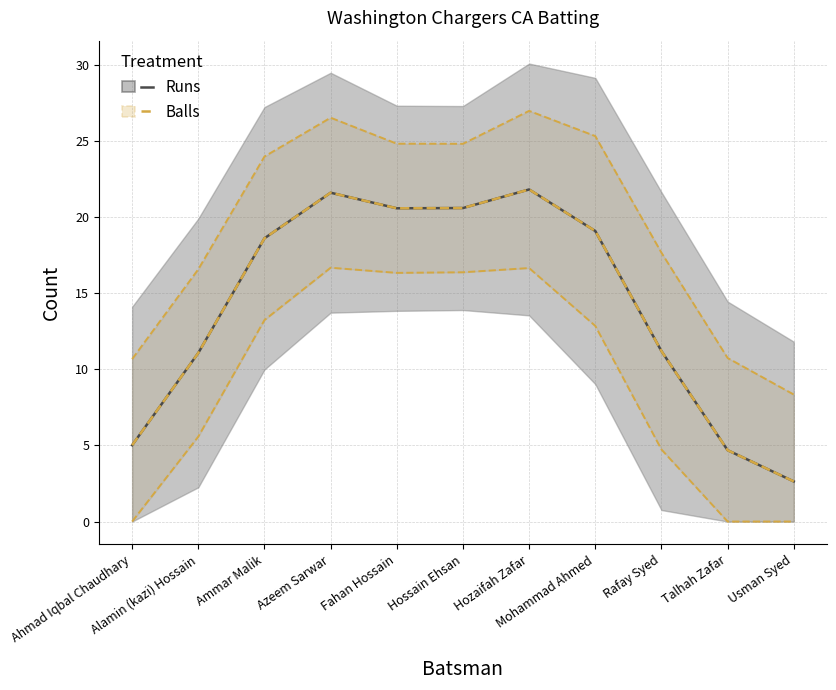

Which category has the lowest value in the Runs (Control) series?

Usman Syed